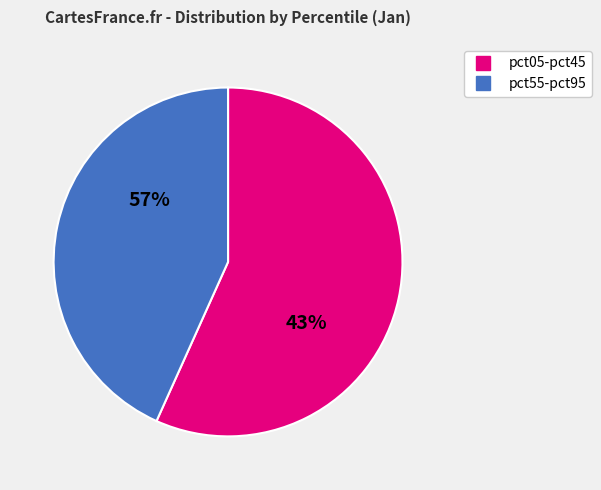

Is pct25 the majority of the pie?

No